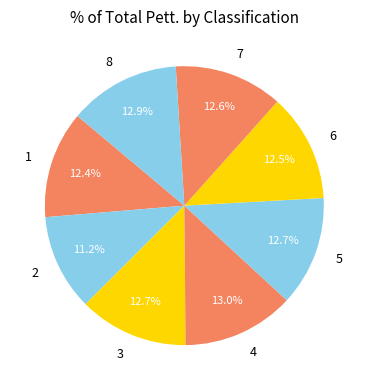

Does 5 account for over 50% of the chart?

No